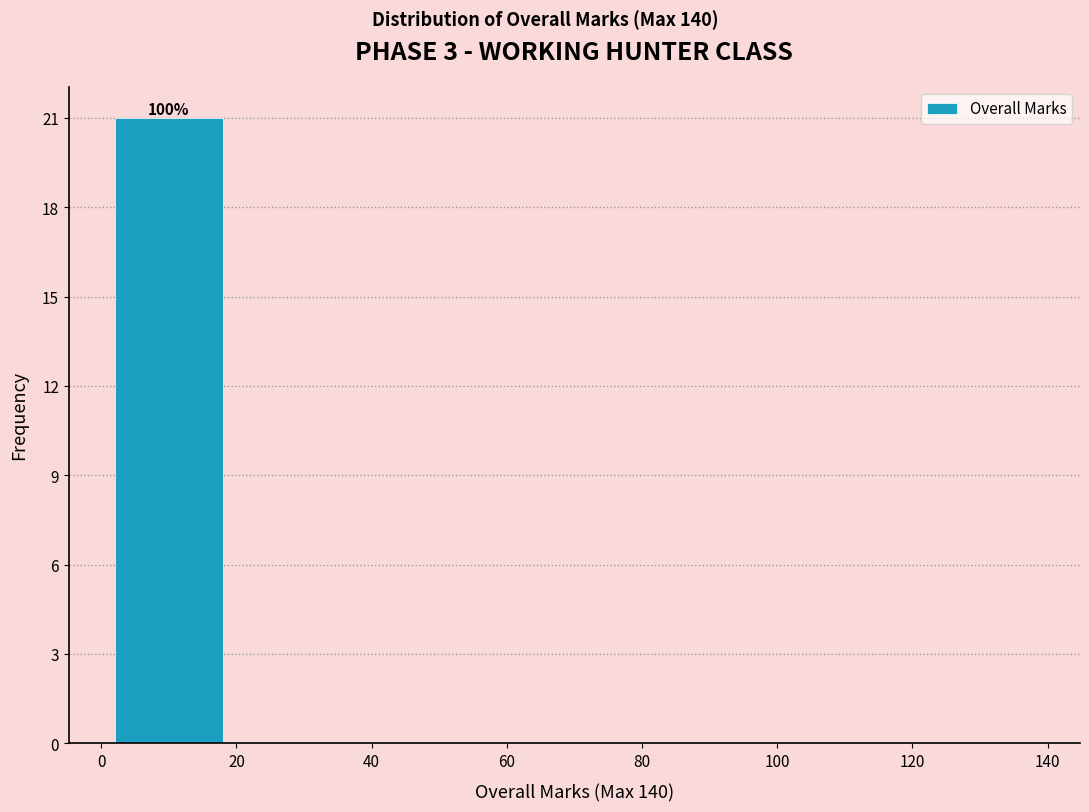

Over which range of the x-axis is the bar tallest?

0 to 20